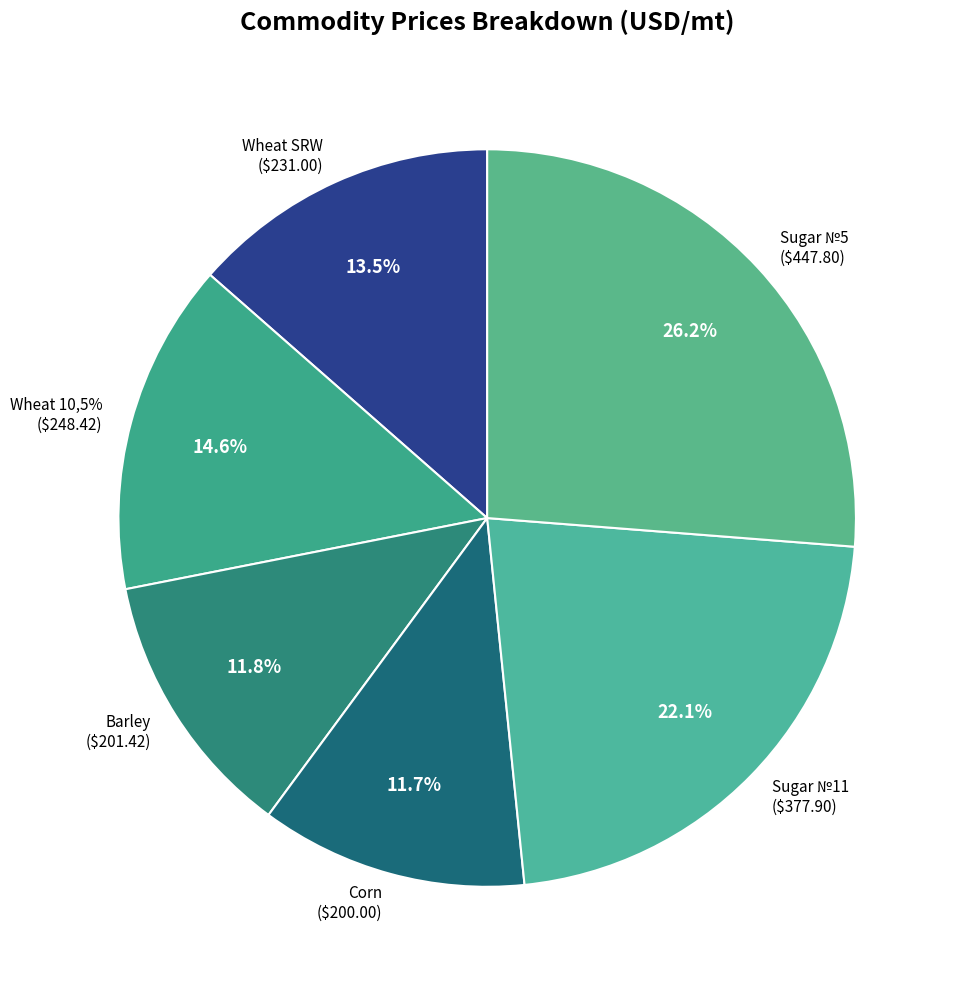

How many slices are in this pie chart?

6